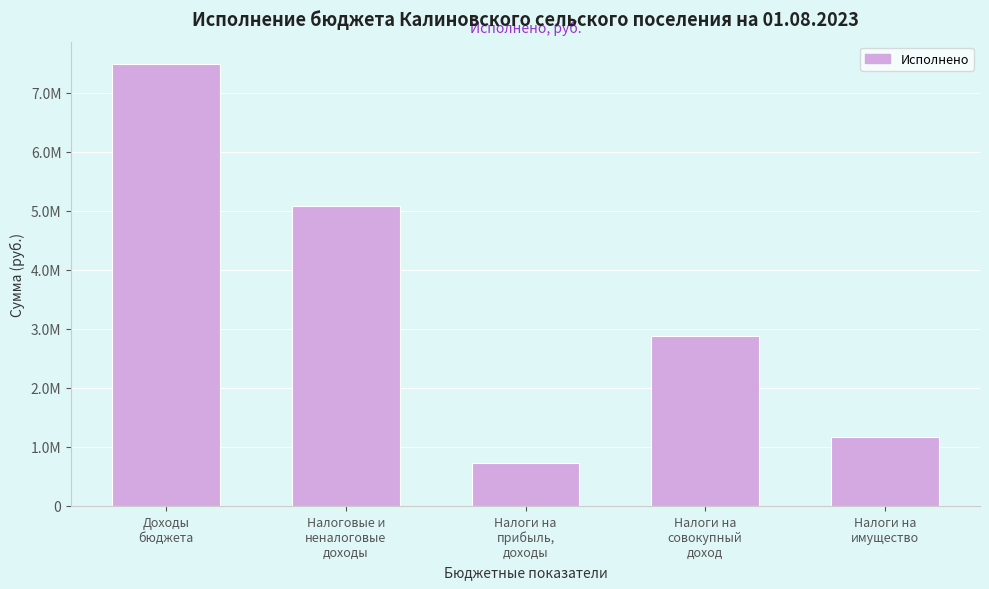

Does the chart contain any negative values?

No